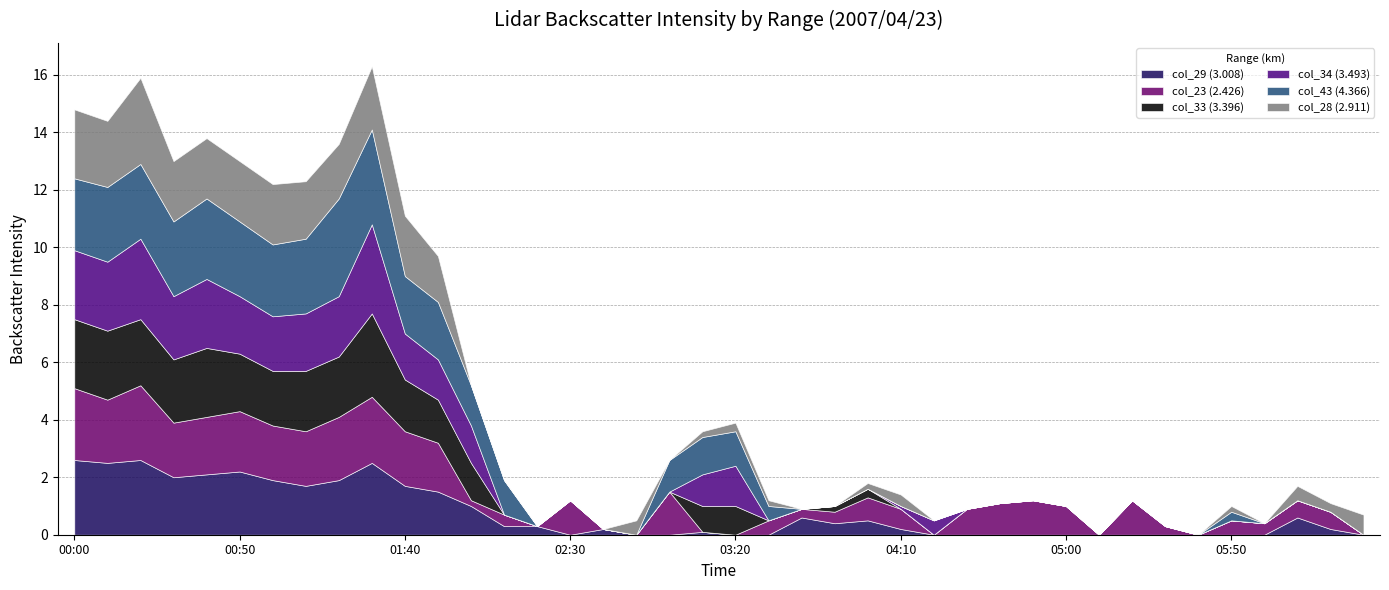

What is the highest value of the col_43 (4.366) series?

3.4